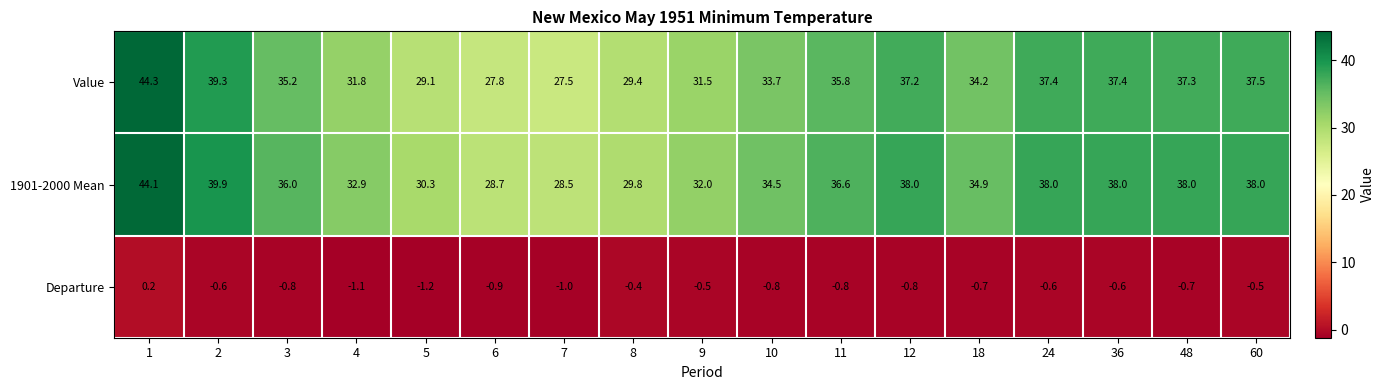

What is the smallest value displayed?

-1.2